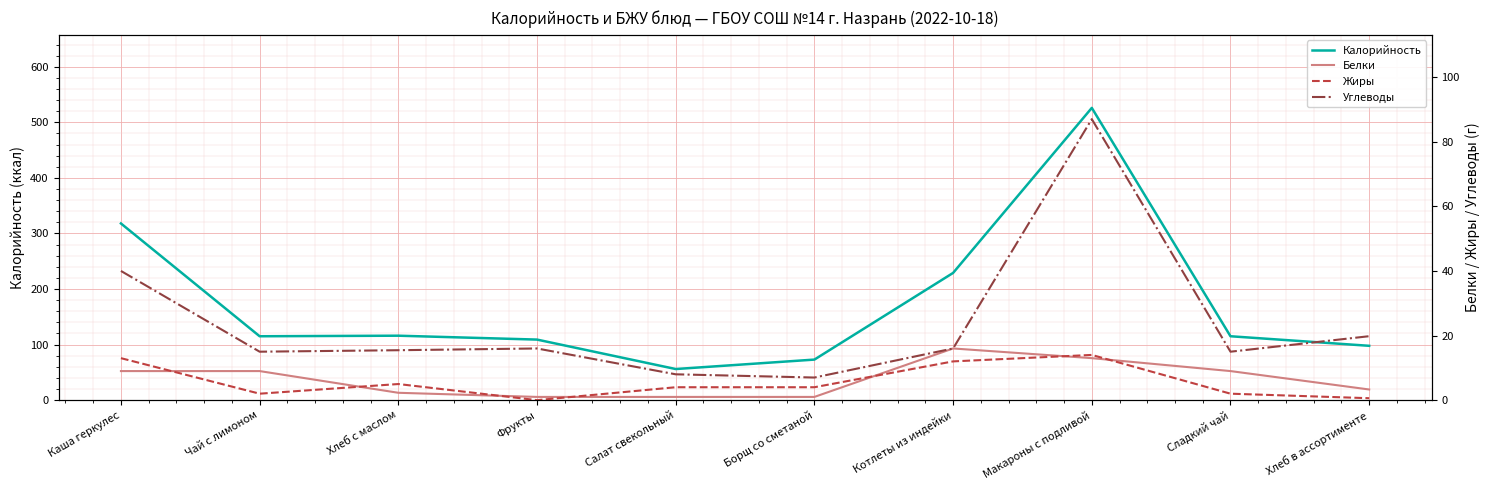

Reading right to left, list all the values displayed in this chart.

Калорийность: 97.8	115.0	526.0	229.0	73.0	56.0	109.0	116.0	115.0	318.0
Белки: 3.3	9.0	13.0	16.0	1.0	1.0	1.0	2.3	9.0	9.0
Жиры: 0.6	2.0	14.0	12.0	4.0	4.0	0.0	5.0	2.0	13.0
Углеводы: 19.8	15.0	87.0	16.0	7.0	8.0	16.0	15.5	15.0	40.0